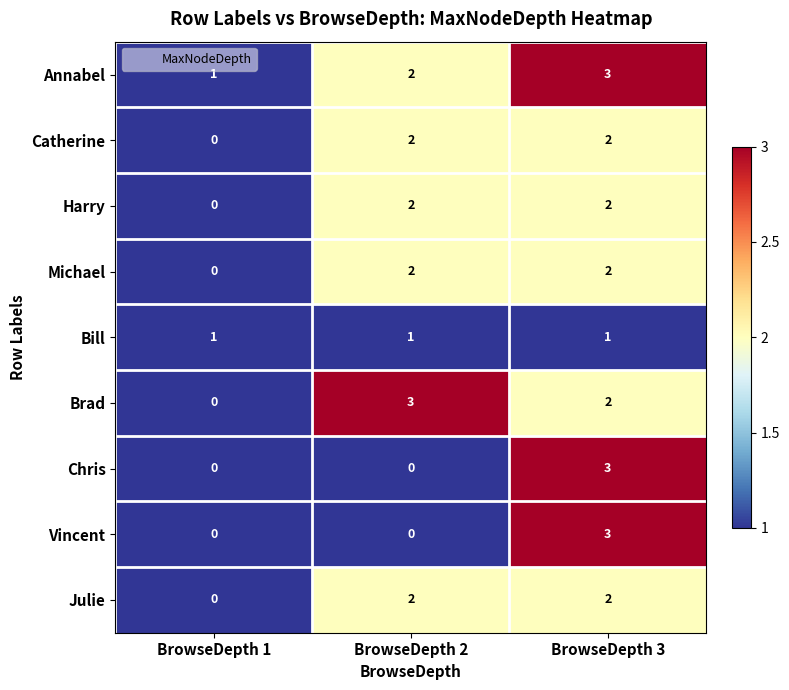

Reading right to left, transcribe all the data shown in this chart.

Annabel: 3	2	1
Catherine: 2	2	0
Harry: 2	2	0
Michael: 2	2	0
Bill: 1	1	1
Brad: 2	3	0
Chris: 3	0	0
Vincent: 3	0	0
Julie: 2	2	0